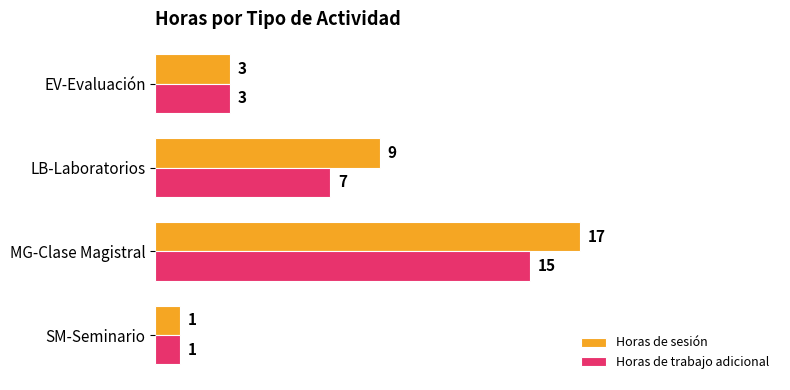

Which series changed the most between SM-Seminario and MG-Clase Magistral?

Horas de sesión